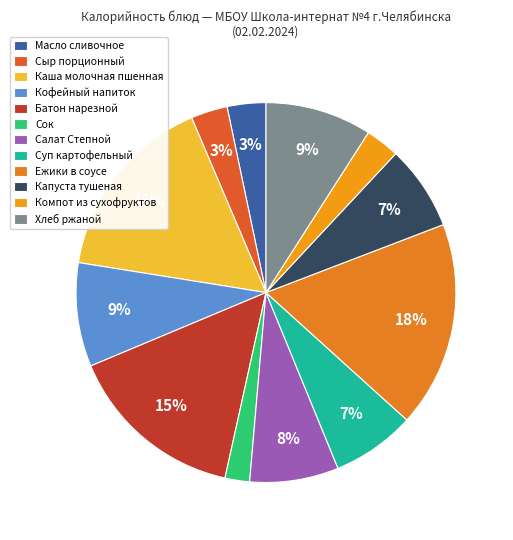

What percentage is the Компот из сухофруктов slice, to the nearest percent?

3%